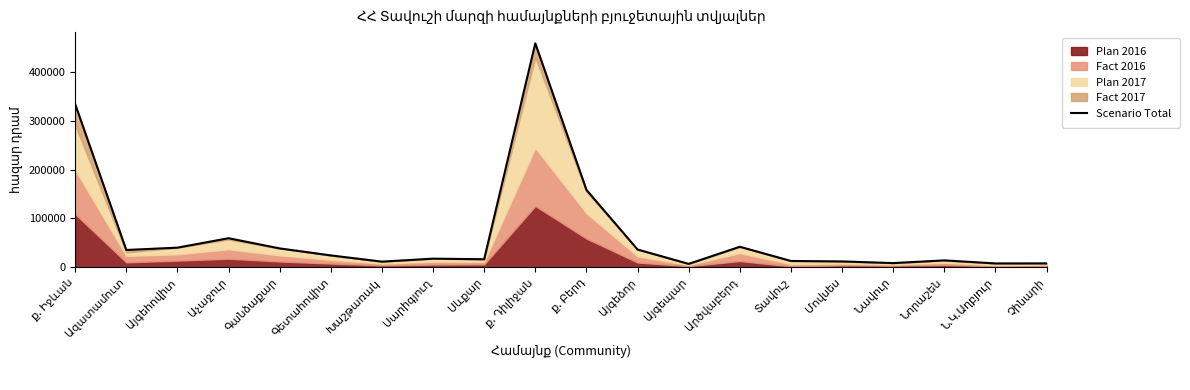

Which label corresponds to the smallest value in the chart?

Այգեպար